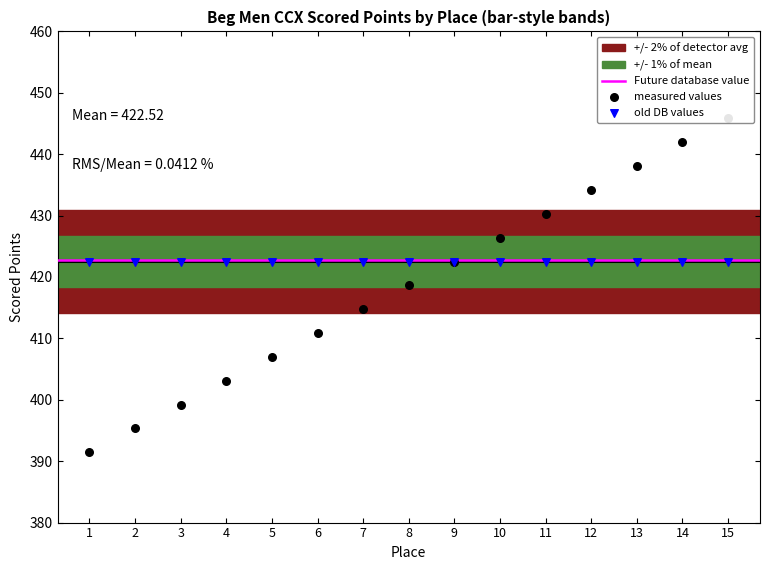

Approximately how many times larger is the value at 12 compared to 15?

1.0